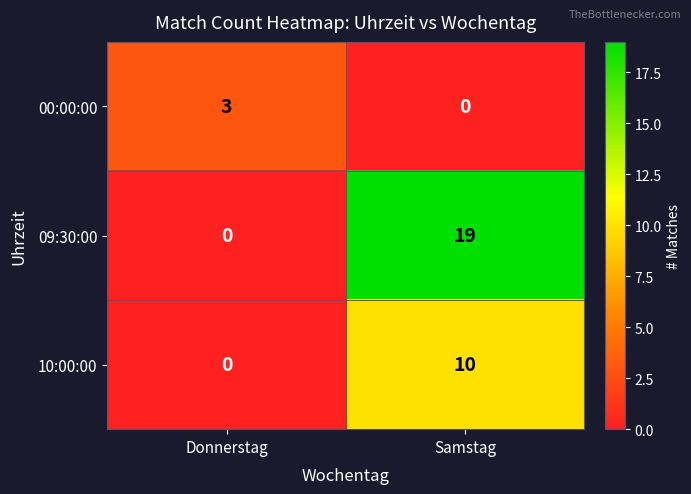

Reading right to left, what are all the values shown in this chart?

00:00:00: Samstag=0	Donnerstag=3
09:30:00: Samstag=19	Donnerstag=0
10:00:00: Samstag=10	Donnerstag=0